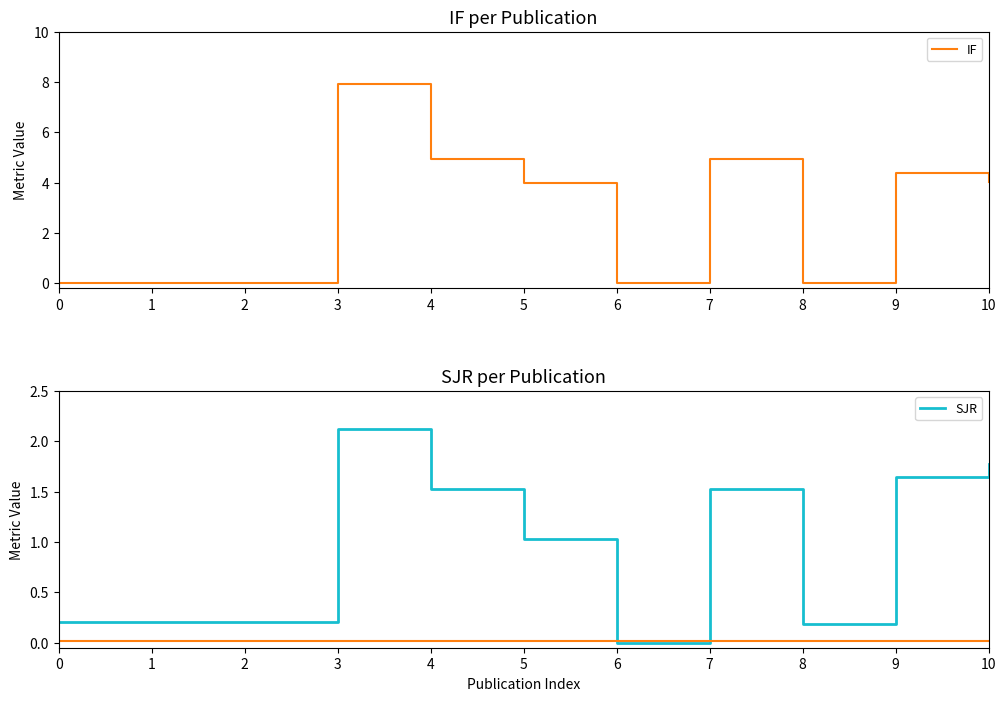

Between 9 and 10, which series saw the biggest shift?

IF